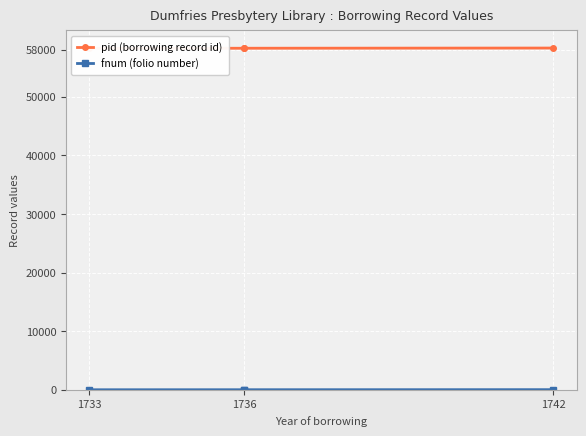

What are all the series names shown in the legend?

pid (borrowing record id), fnum (folio number)